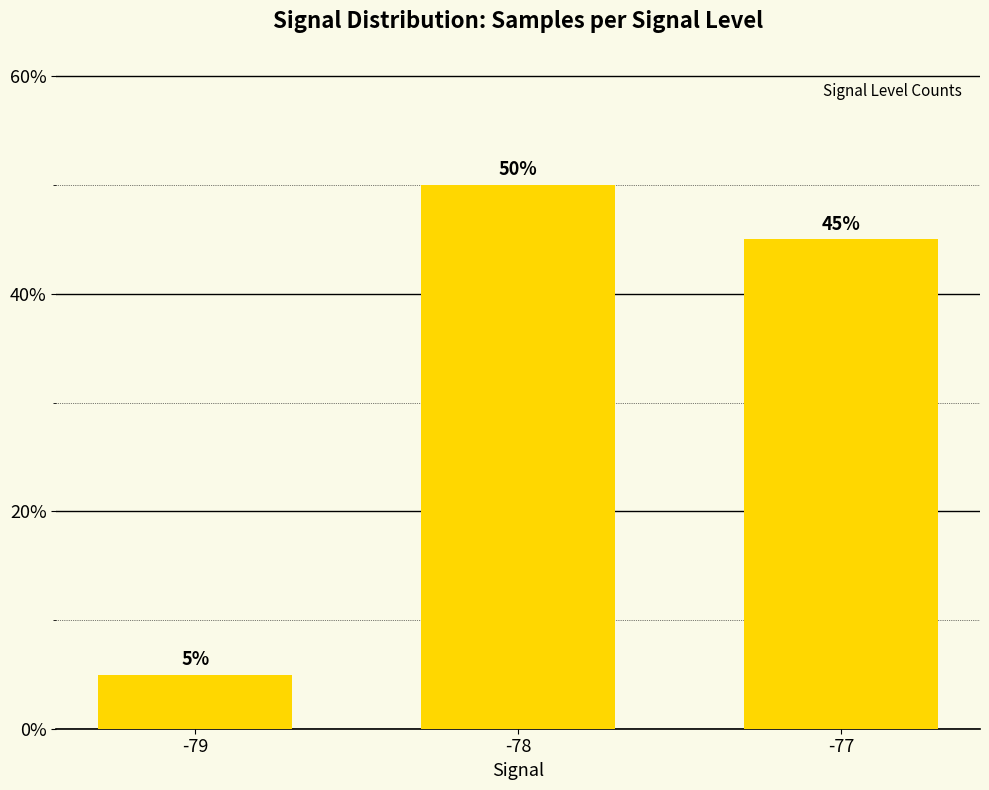

Which label corresponds to the smallest value in the chart?

-79